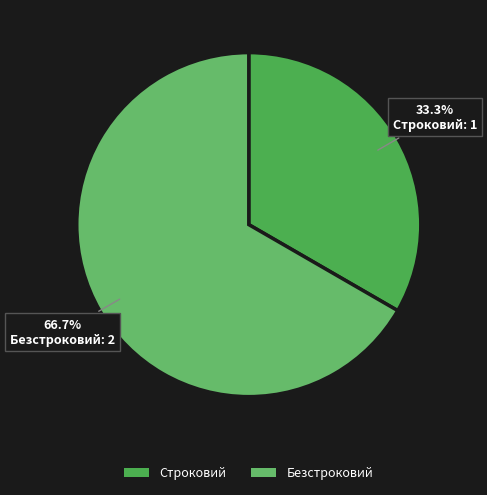

True or false: Безстроковий accounts for 57% of the total.

False